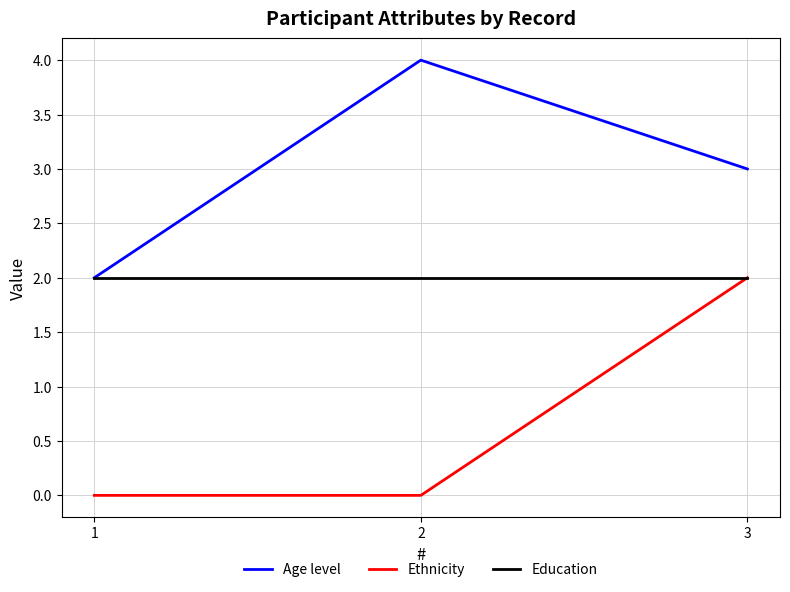

Is this an area chart (filled region under the line)?

No